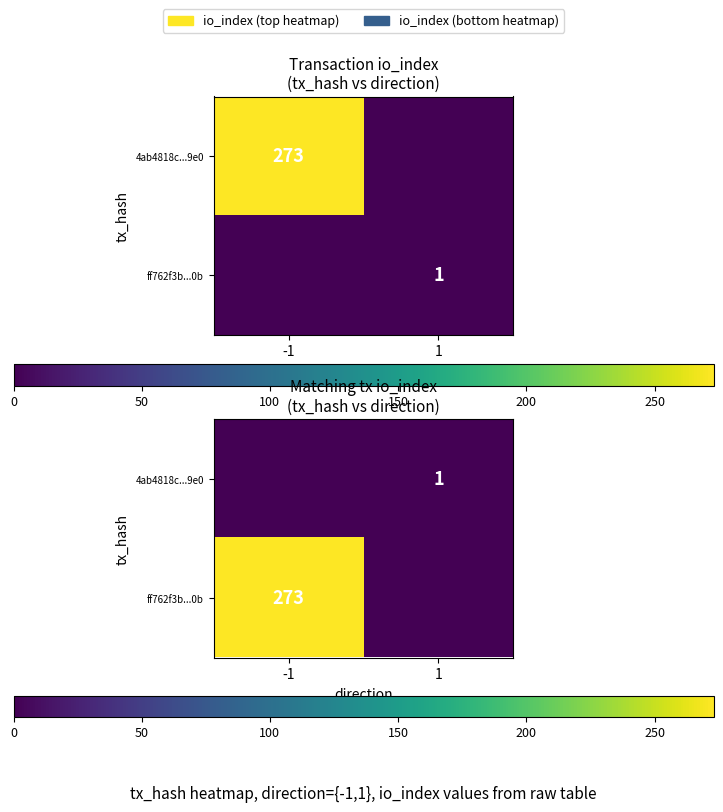

Which label corresponds to the smallest value in the chart?

-1